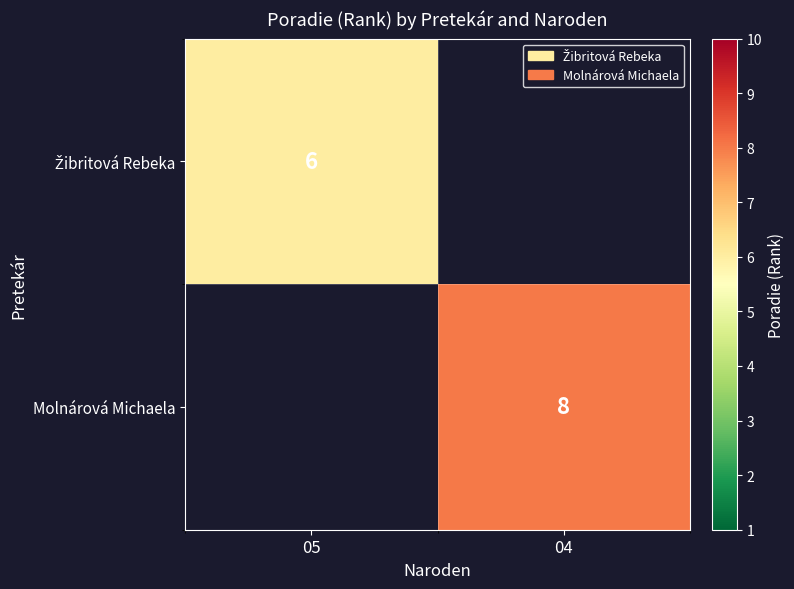

Which category has the lowest value across all series?

05